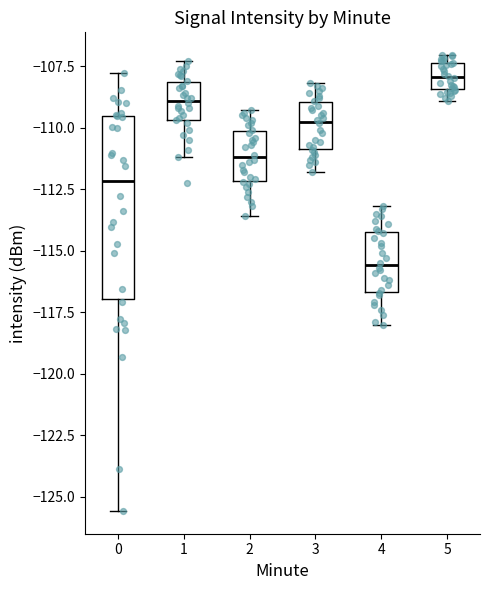

Which box has the lowest median line?

4